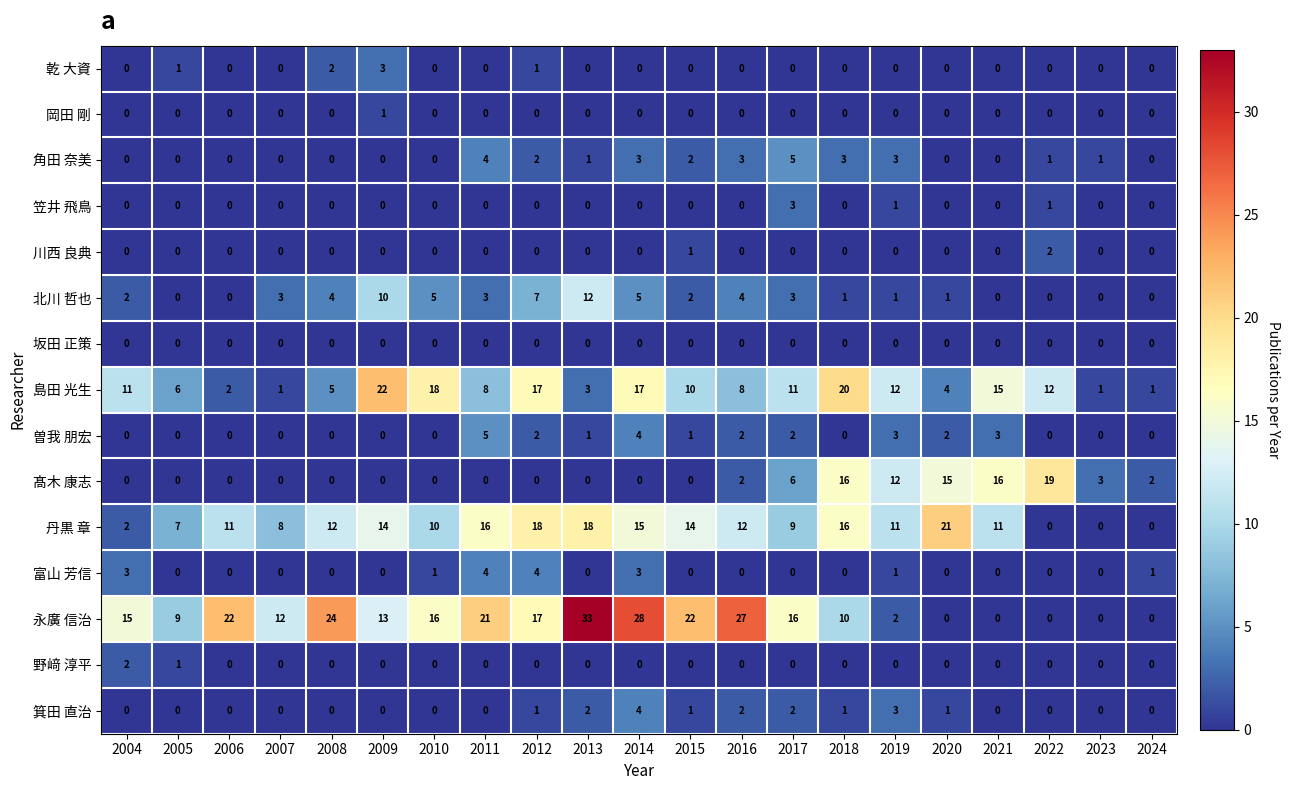

The 岡田 剛 series shows 0 at 2018. True or false?

True